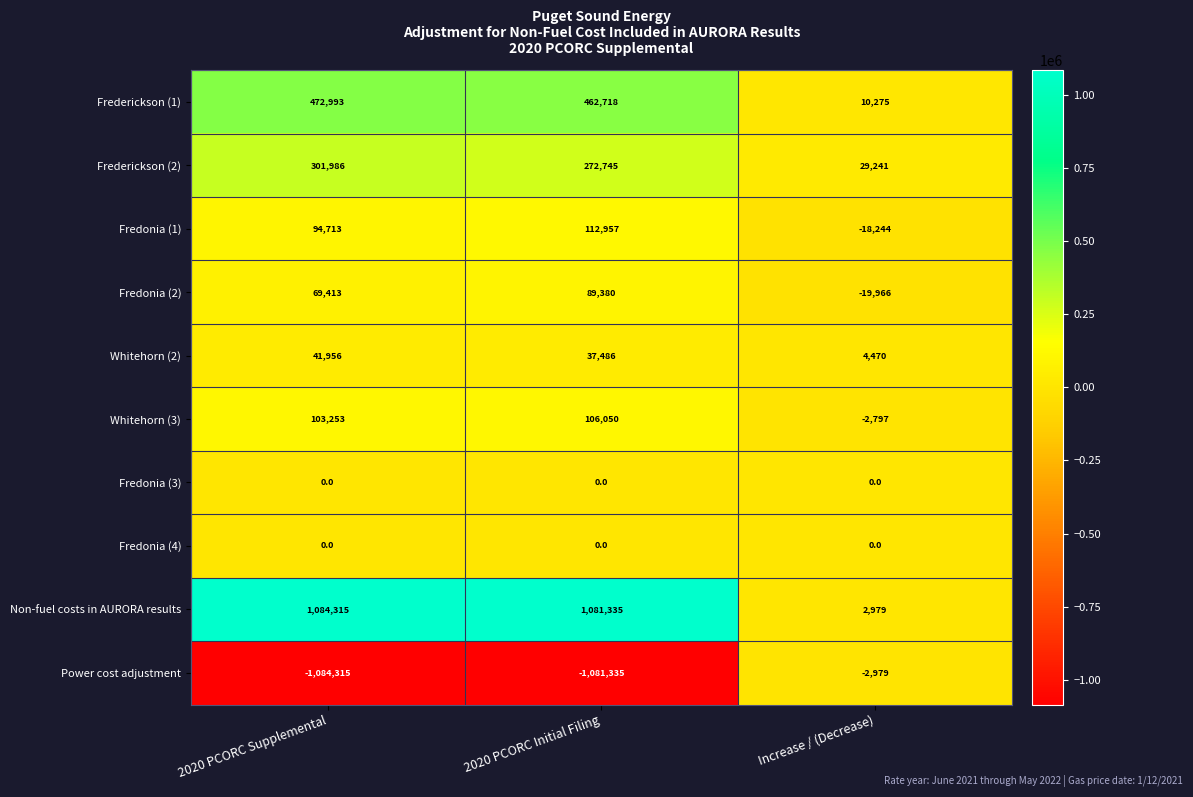

What is the sum of all Frederickson (2) values?

603972